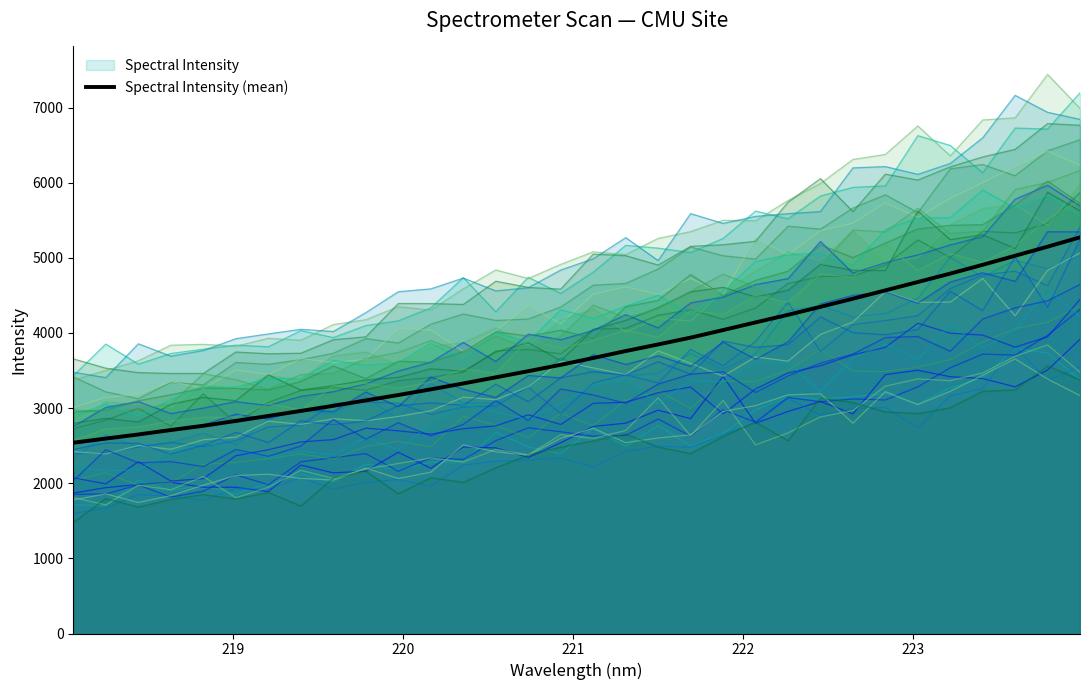

True or false: Spectral Intensity and Spectral Intensity (mean) cross at least once.

False